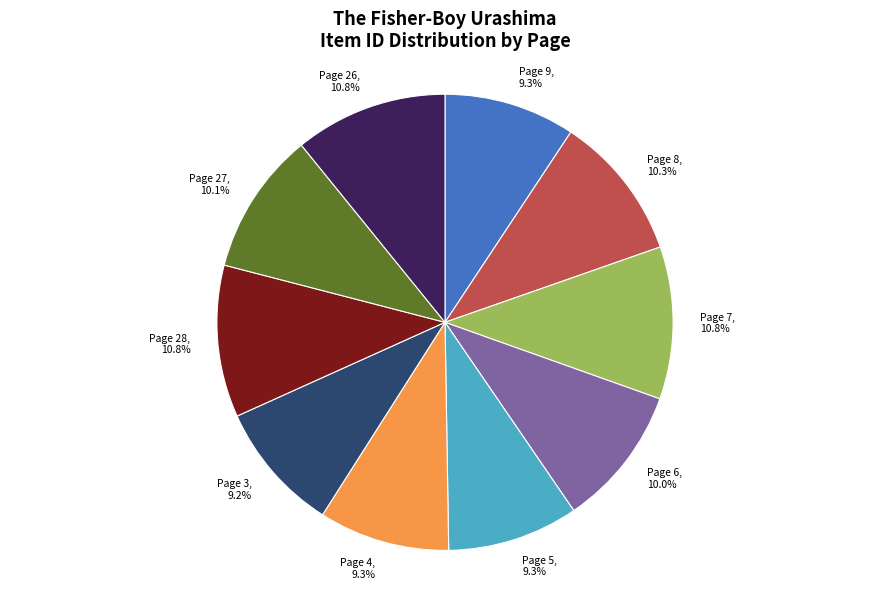

Is there any slice that represents more than half of the pie?

No